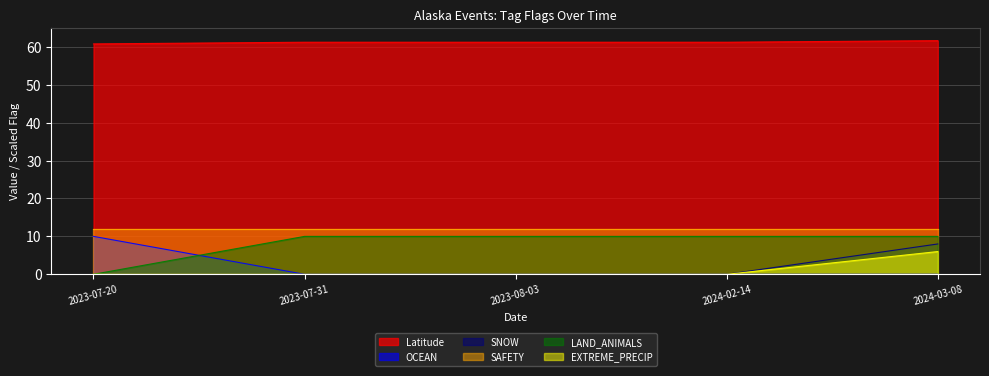

True or false: EXTREME_PRECIP and LAND_ANIMALS cross at least once.

False